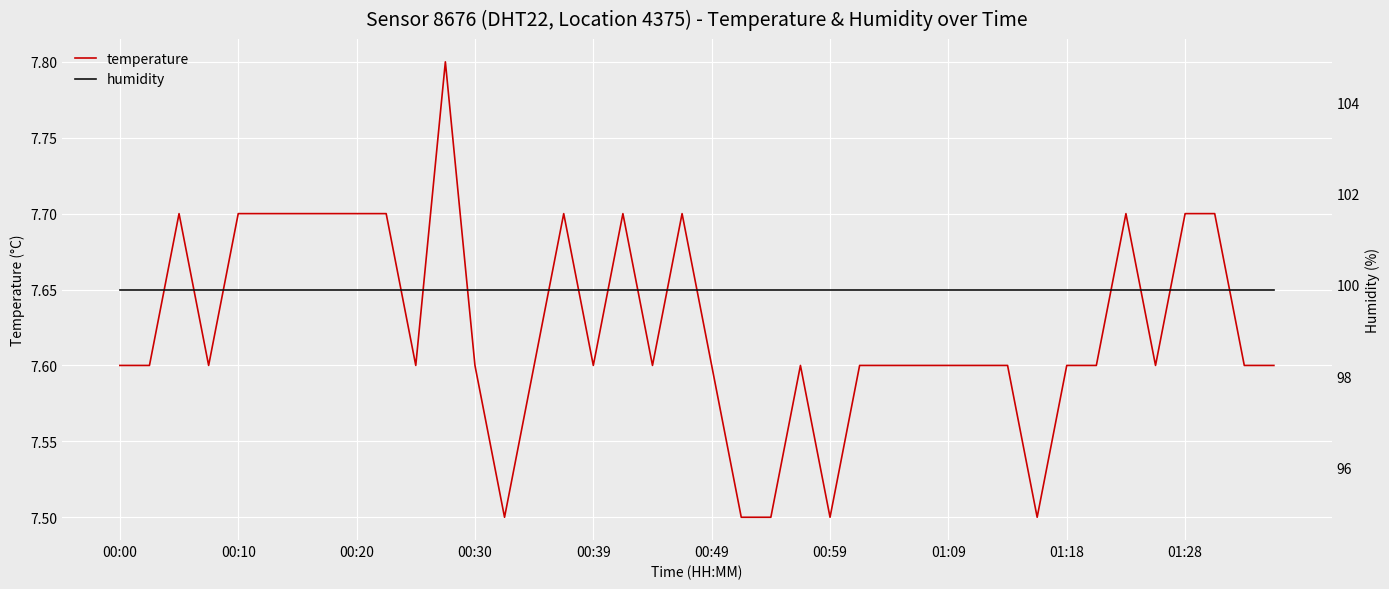

Rank the series by their maximum value, from lowest to highest.

temperature, humidity